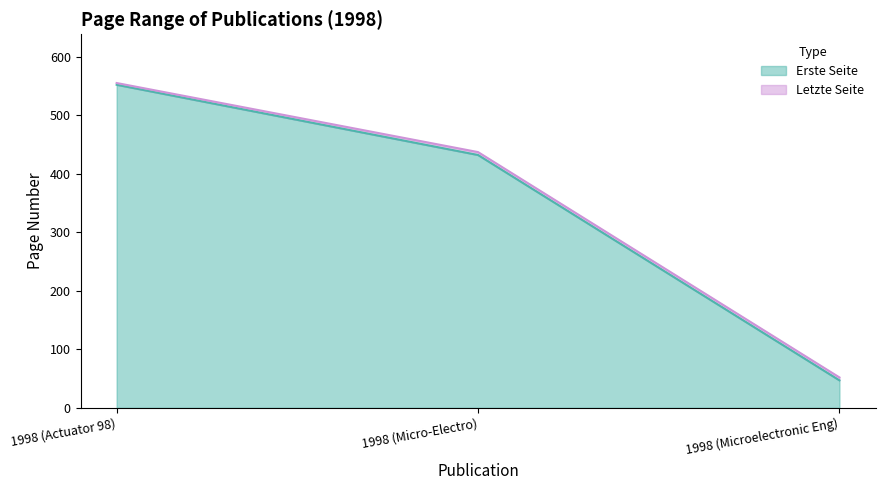

At how many categories does at least one series exceed 118?

2